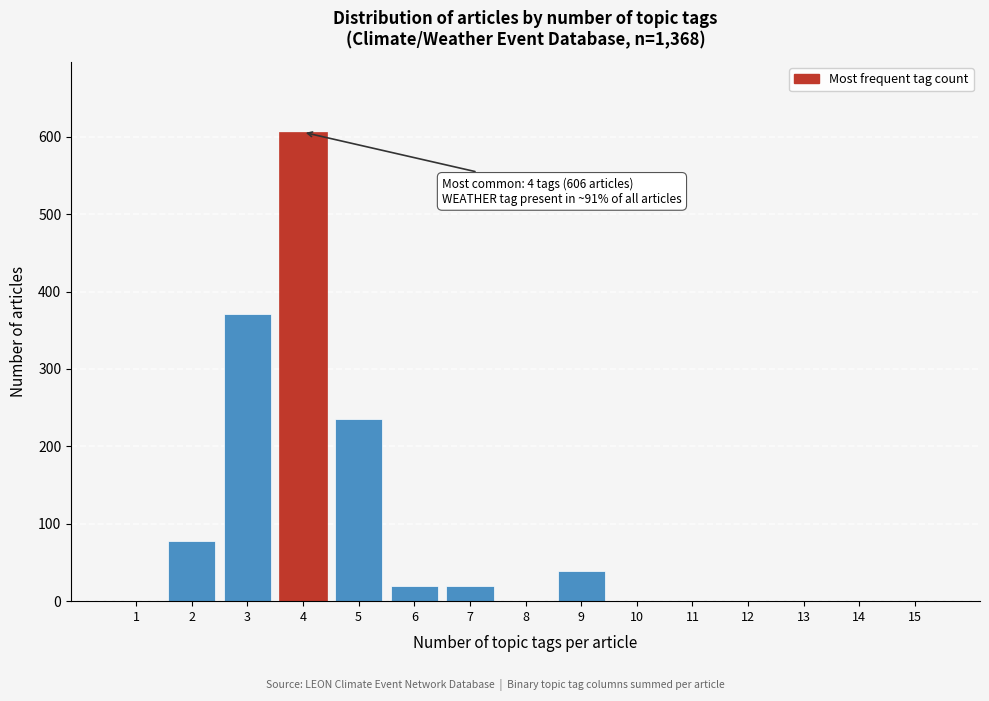

Reading left to right, what are all the values shown in this chart?

1=0	2=78	3=371	4=606	5=235	6=20	7=20	8=0	9=39	10=0	11=0	12=0	13=0	14=0	15=0